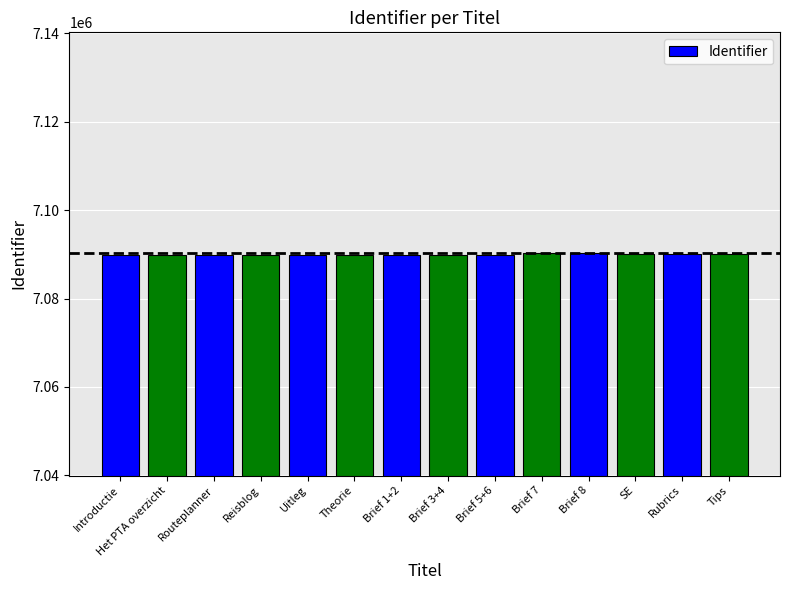

How many series are shown in this chart?

1